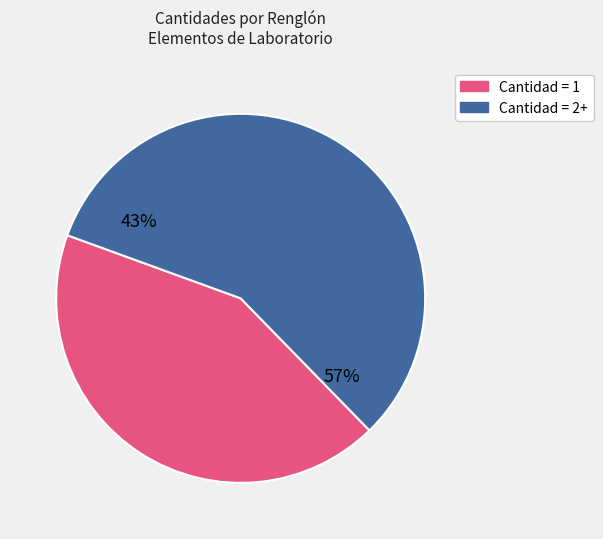

Do 8 and 20 together represent more than half of the pie?

No